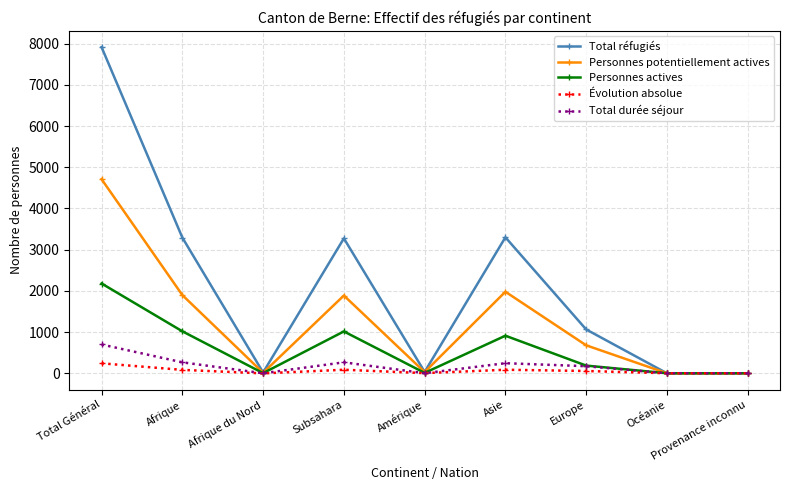

At which category does Personnes potentiellement actives reach its first local peak?

Subsahara